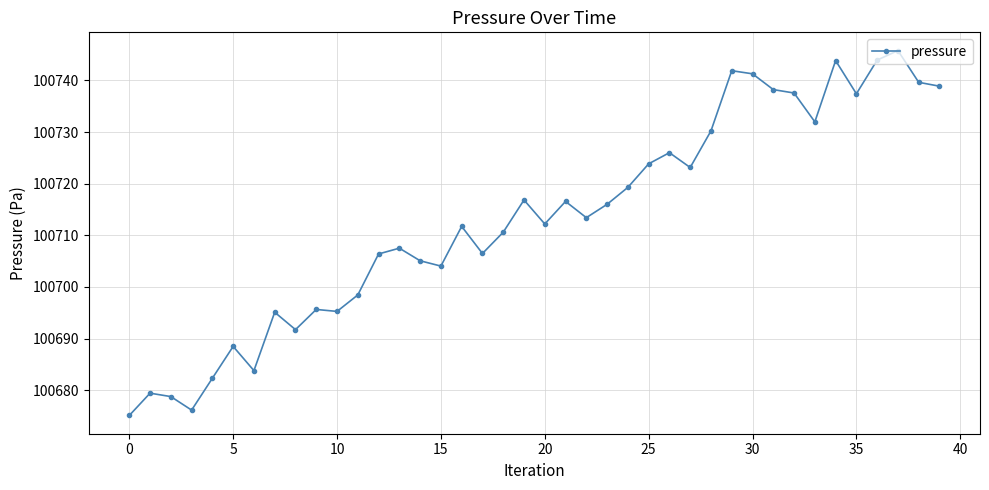

What is the sum of all values?

4028529.7